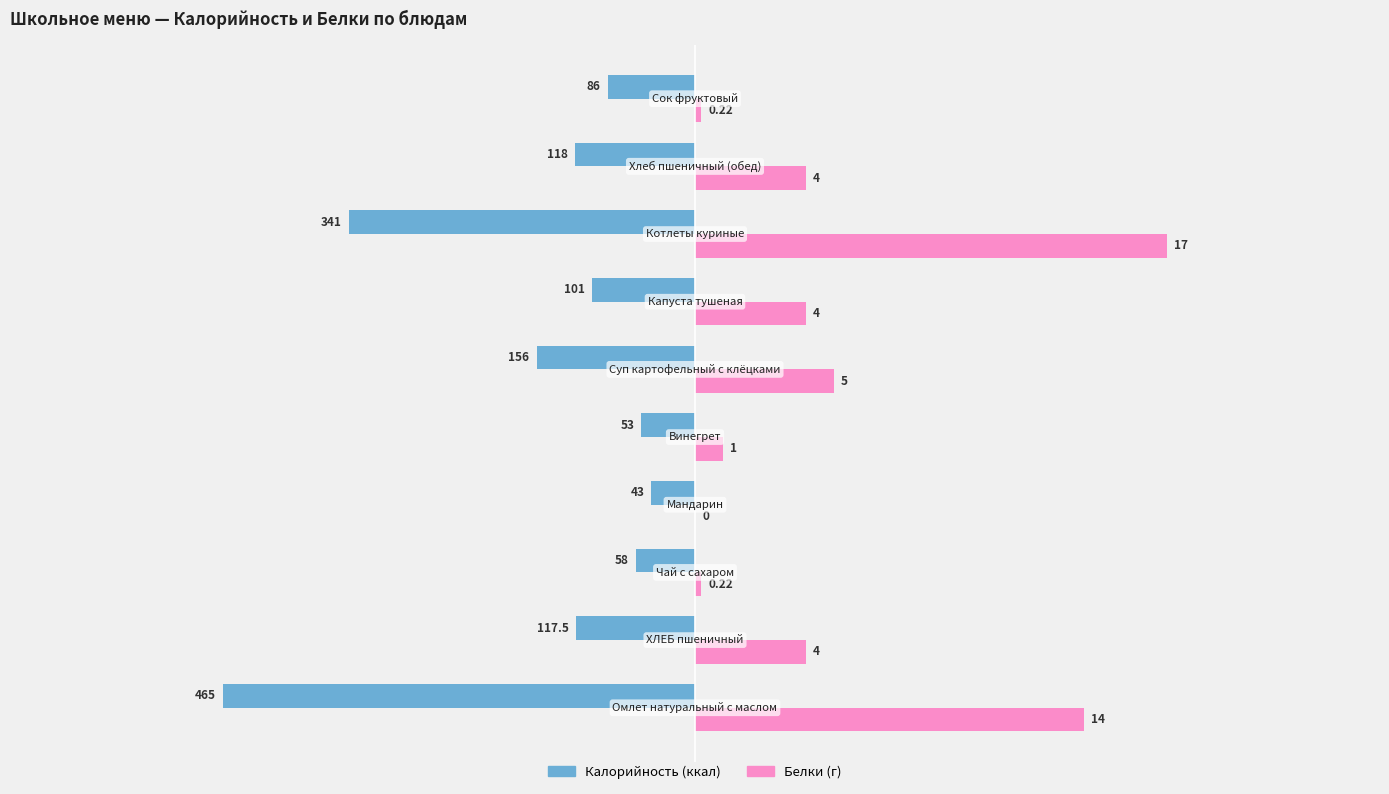

How many bars are there in each group?

2